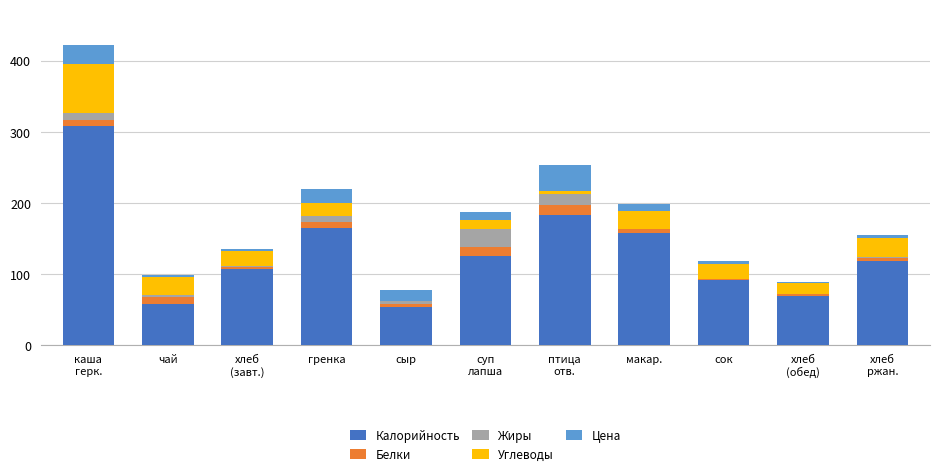

What is the sum of all Калорийность values?

1438.0